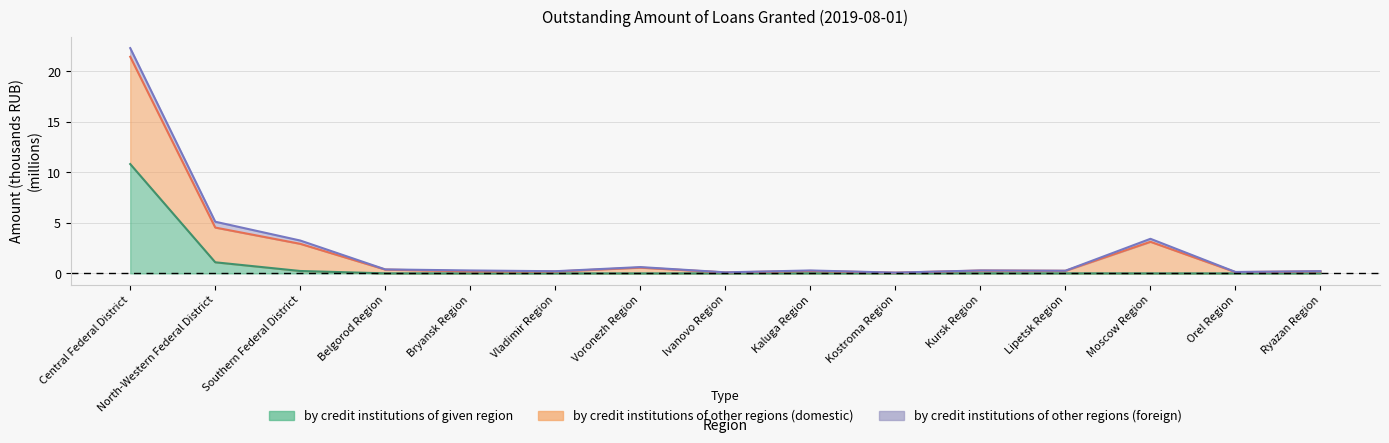

Is it true that by credit institutions of other regions (domestic) equals 0.2 at Lipetsk Region?

False